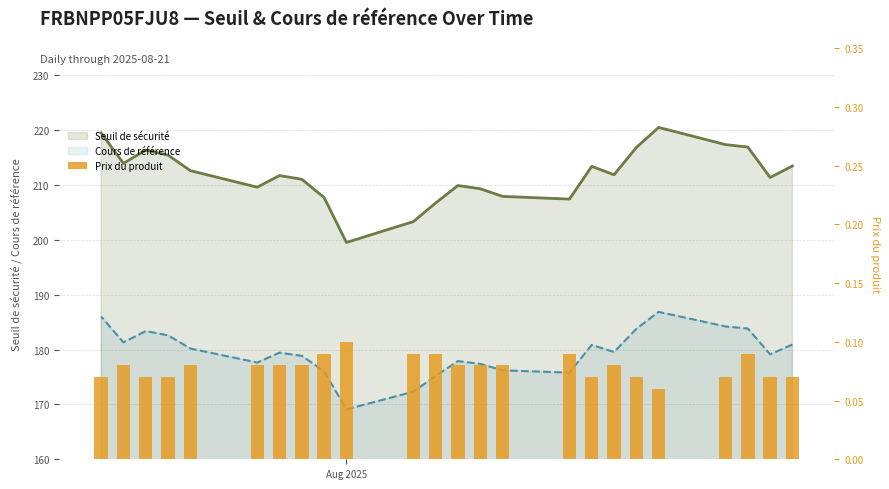

The value of Prix du produit at 16 is 0.0. True or false?

False